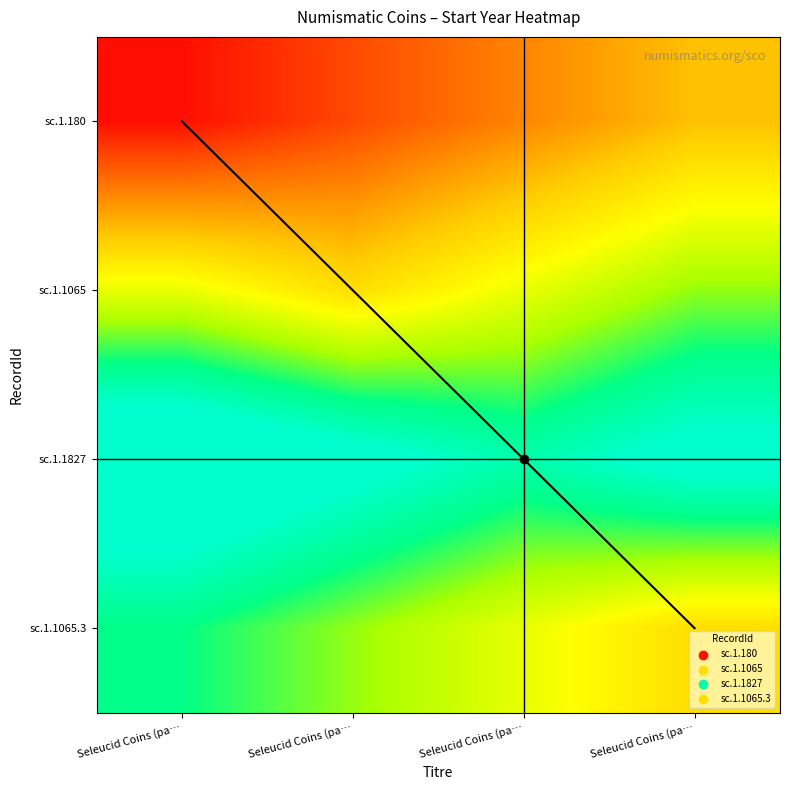

What is the maximum value for sc.1.180?

-235